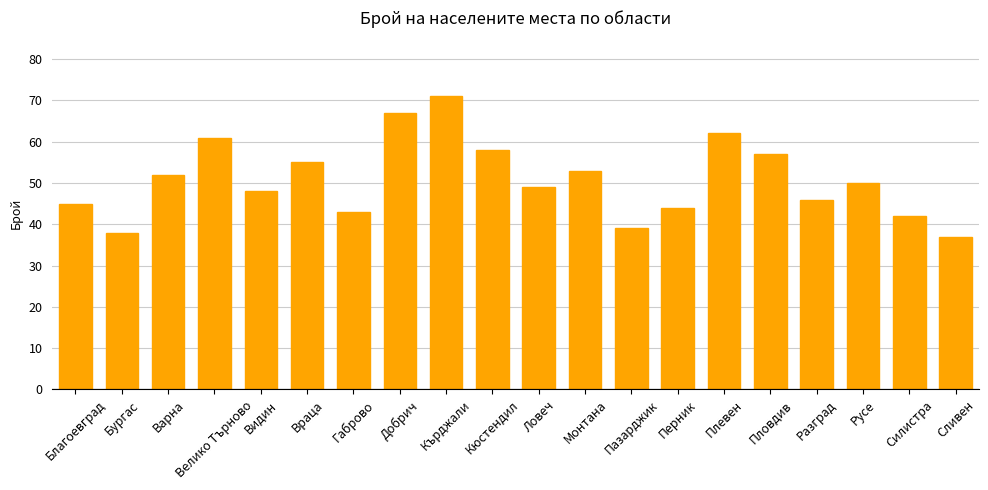

At which label does the data first exceed 50?

Варна